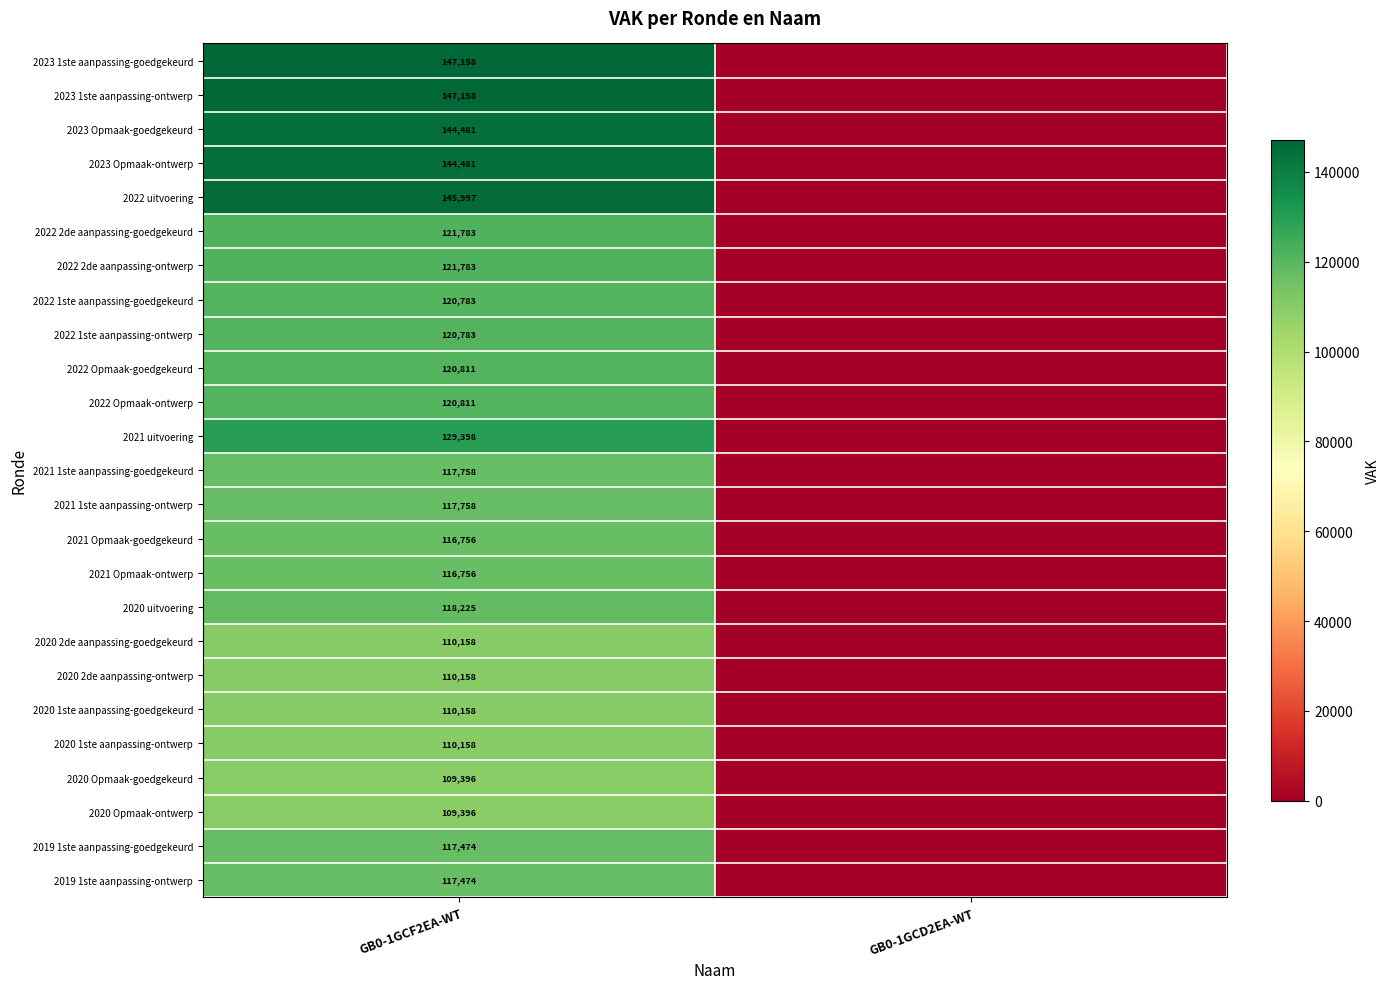

The value of 2020 1ste aanpassing-goedgekeurd at GB0-1GCF2EA-WT is 110158. True or false?

True